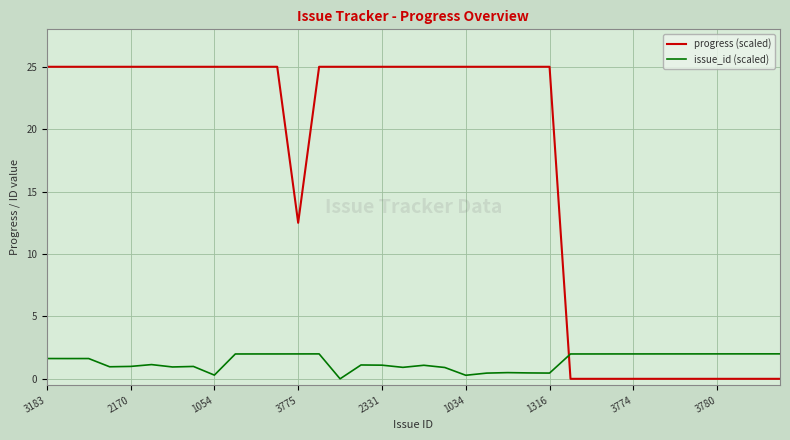

Does the chart display data point markers on the line(s)?

No